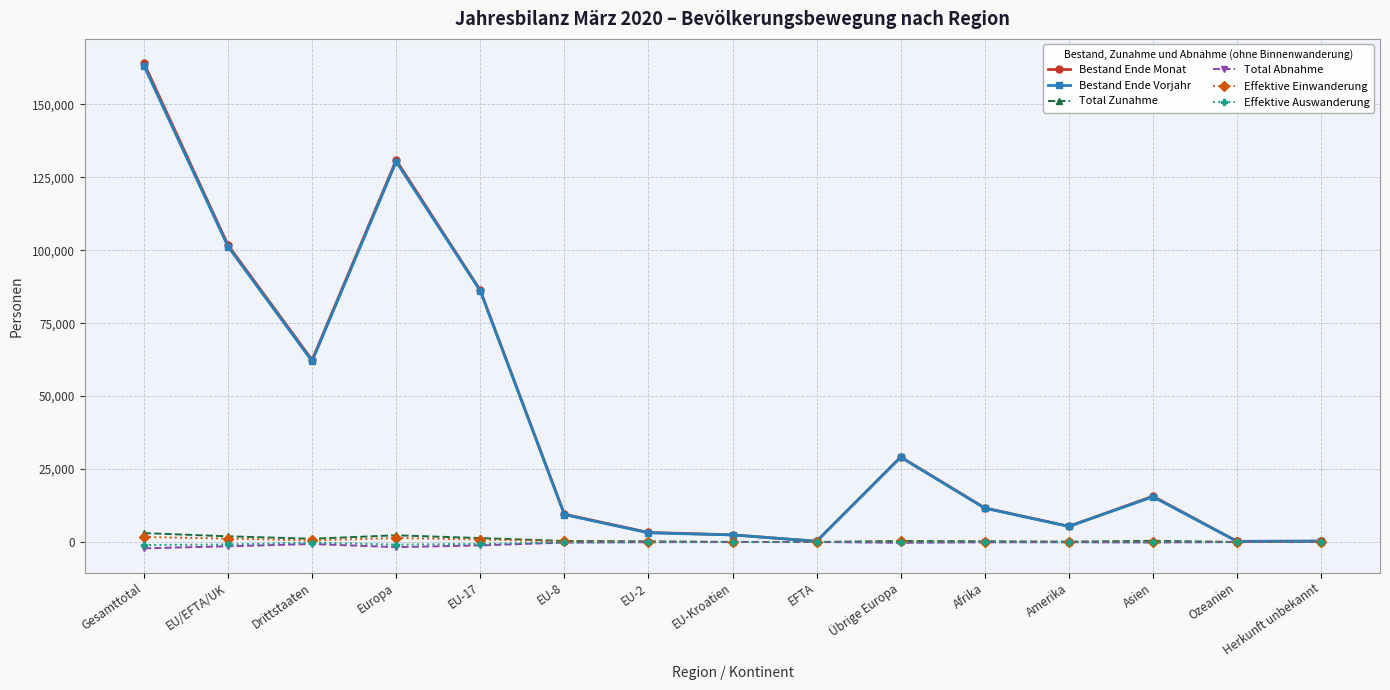

What position from the left is EU/EFTA/UK?

2